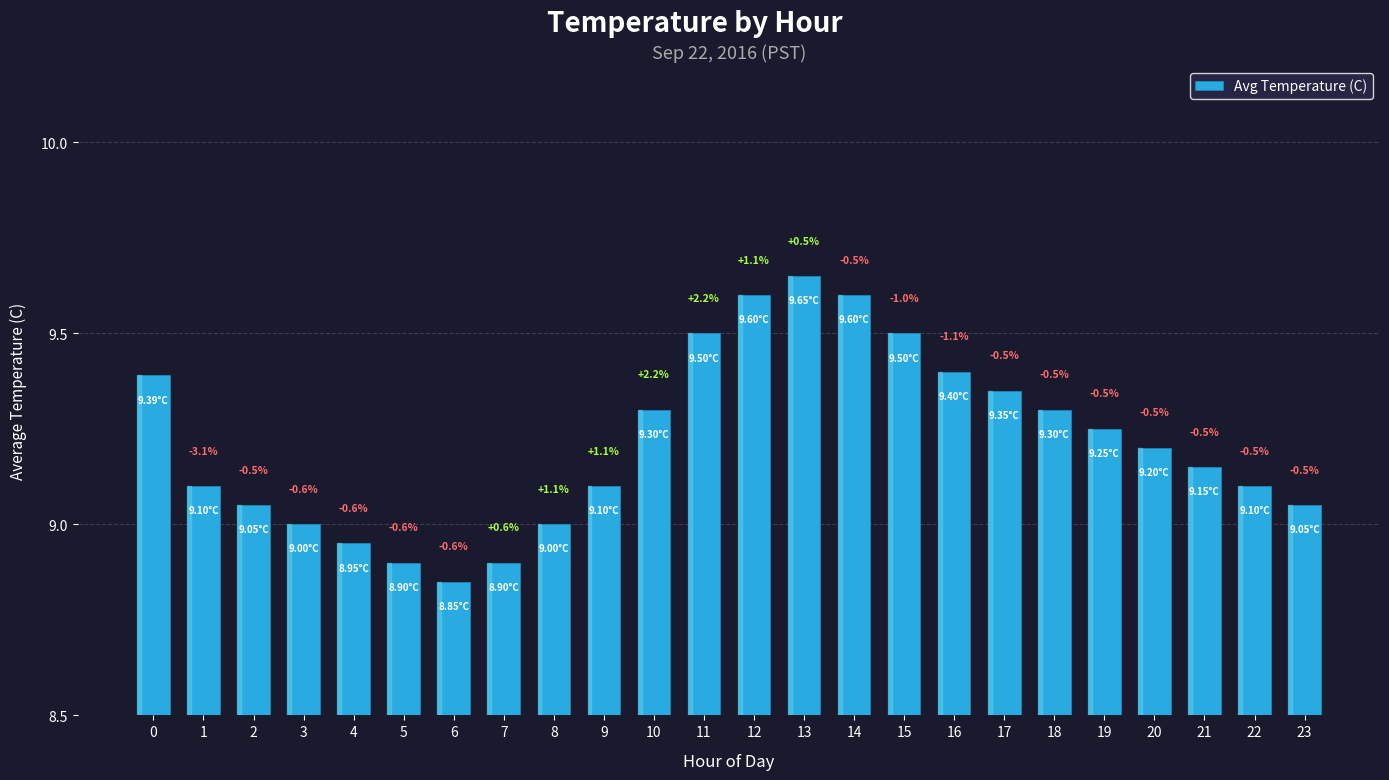

The chart shows a value of 9.2 at 19. True or false?

True